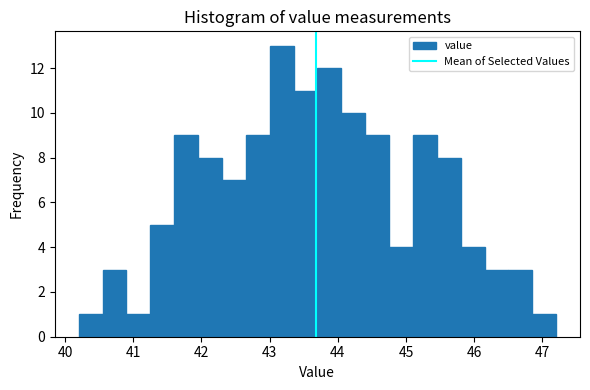

Read against the x-axis, roughly where is the centre of the tallest bar?

43.2